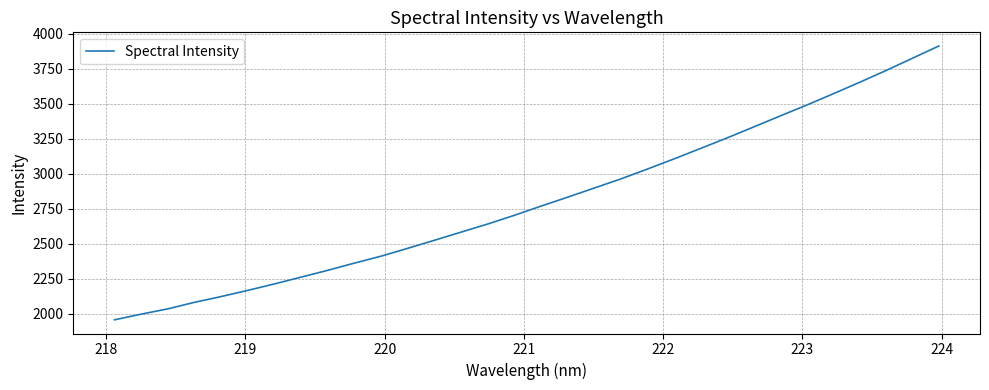

What is the maximum value shown in the chart?

3912.8